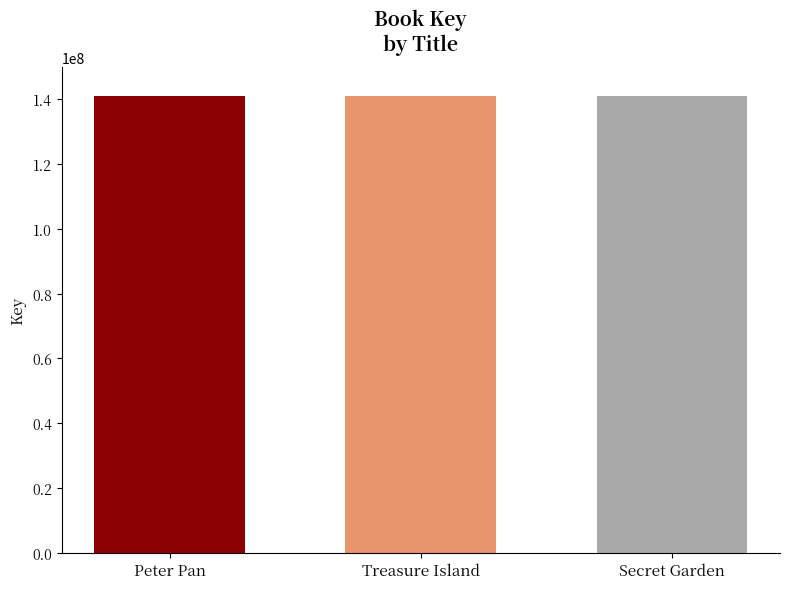

What is the label of the 1st bar from the left?

Peter Pan